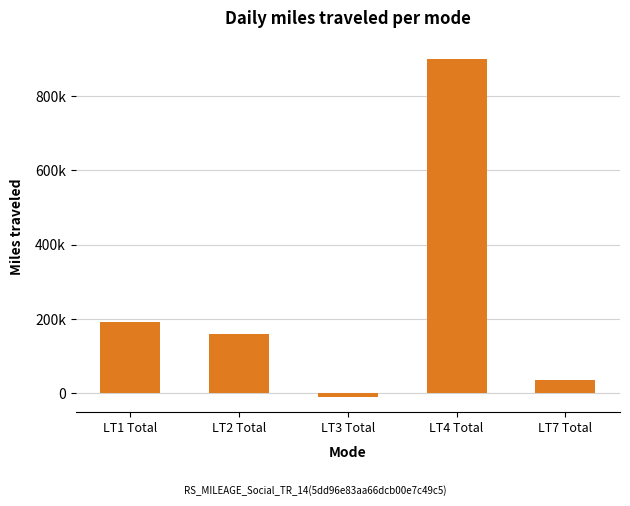

At which category does the chart reach its minimum across all series?

LT3 Total